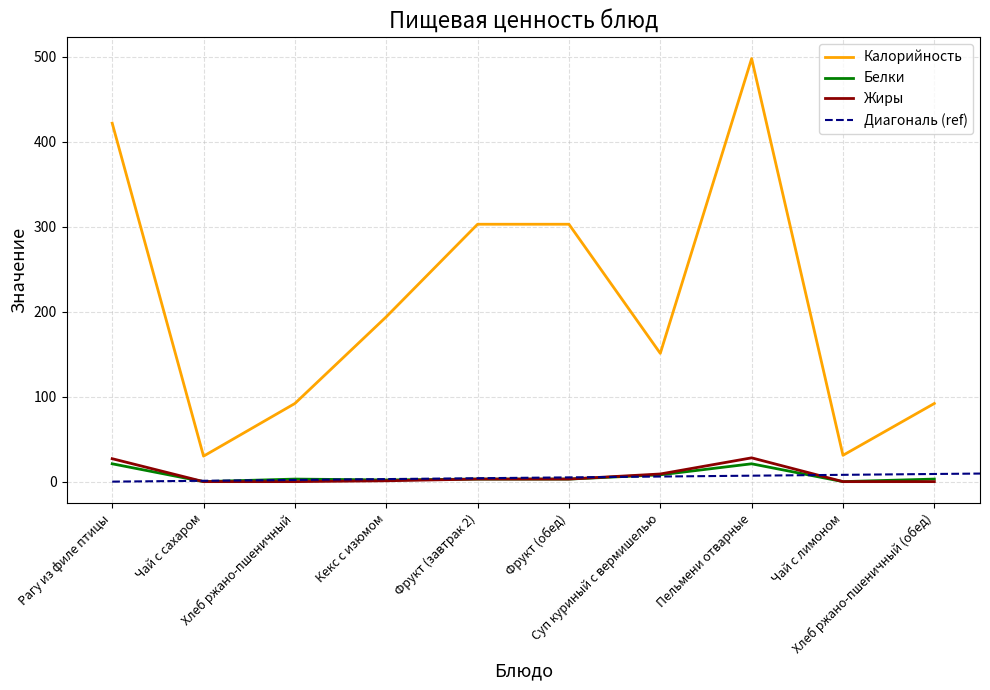

Where does the Калорийность series first go above 194?

Рагу из филе птицы